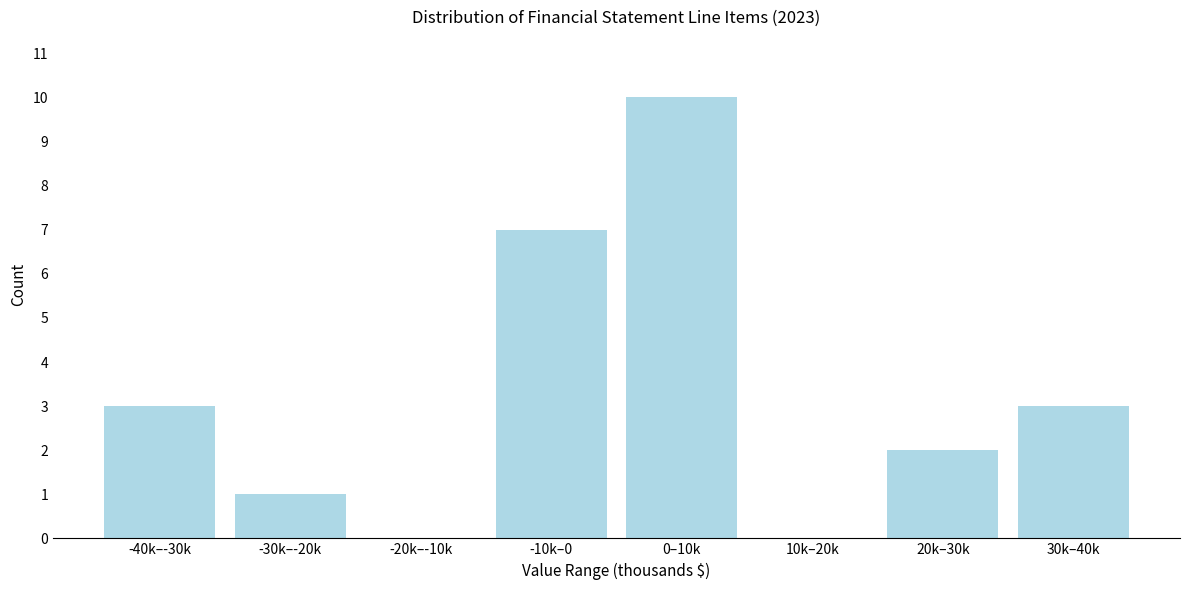

Reading left to right, list all the values displayed in this chart.

-40k–-30k=3	-30k–-20k=1	-20k–-10k=0	-10k–0=7	0–10k=10	10k–20k=0	20k–30k=2	30k–40k=3